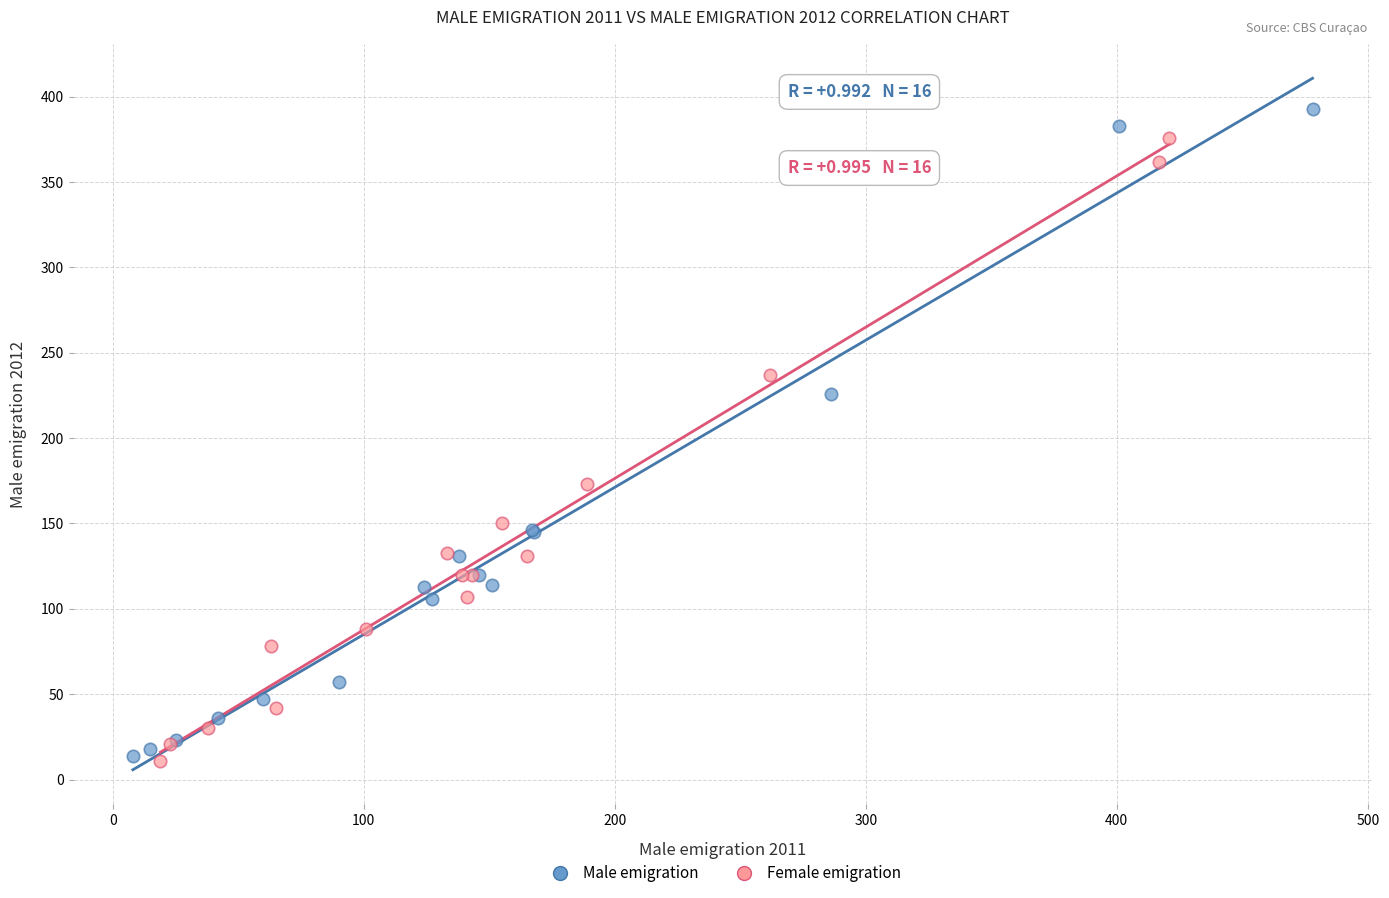

Which series has the largest Y range (max minus min)?

Male emigration